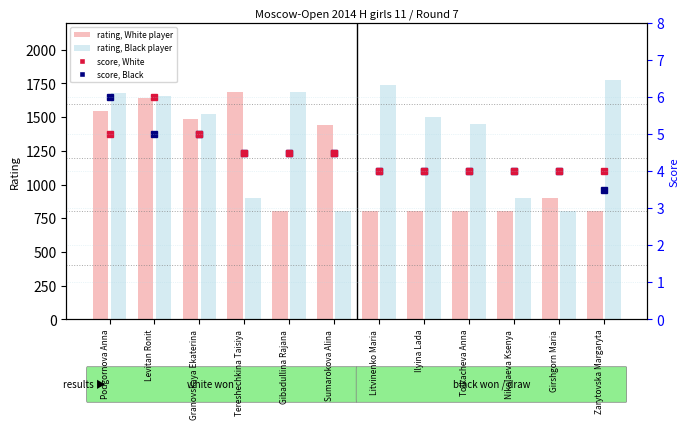

What position from the right is Zarytovska Margaryta?

1